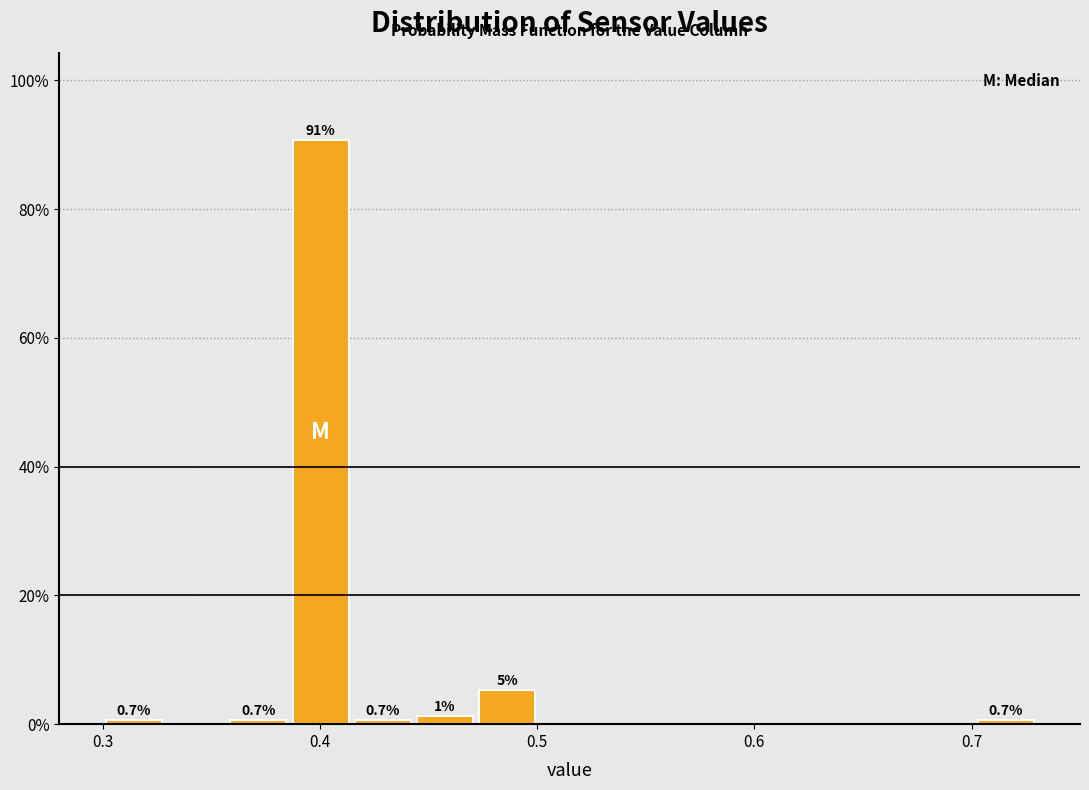

Around what value on the x-axis is the tallest bar? Give the approximate position of its centre, as read against the axis.

0.40